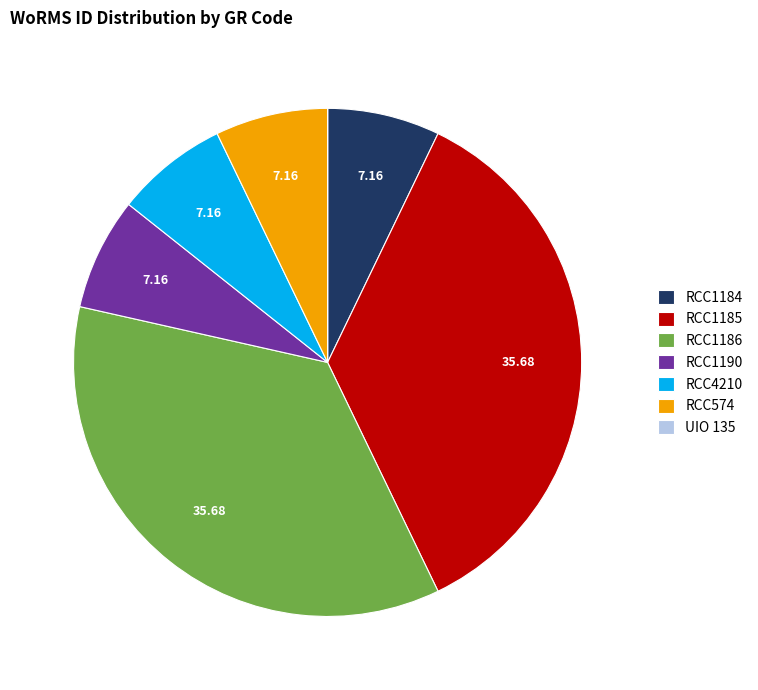

Combined, do RCC4210 and RCC1190 account for over 50%?

No